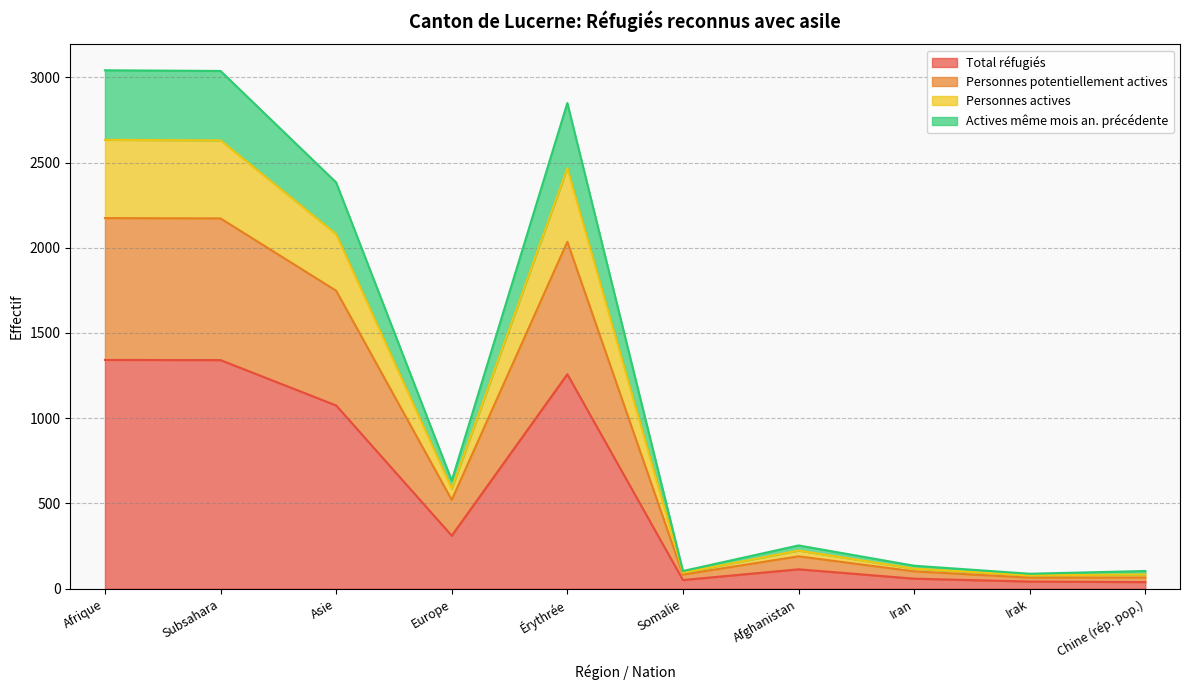

How many distinct data groups are displayed?

4